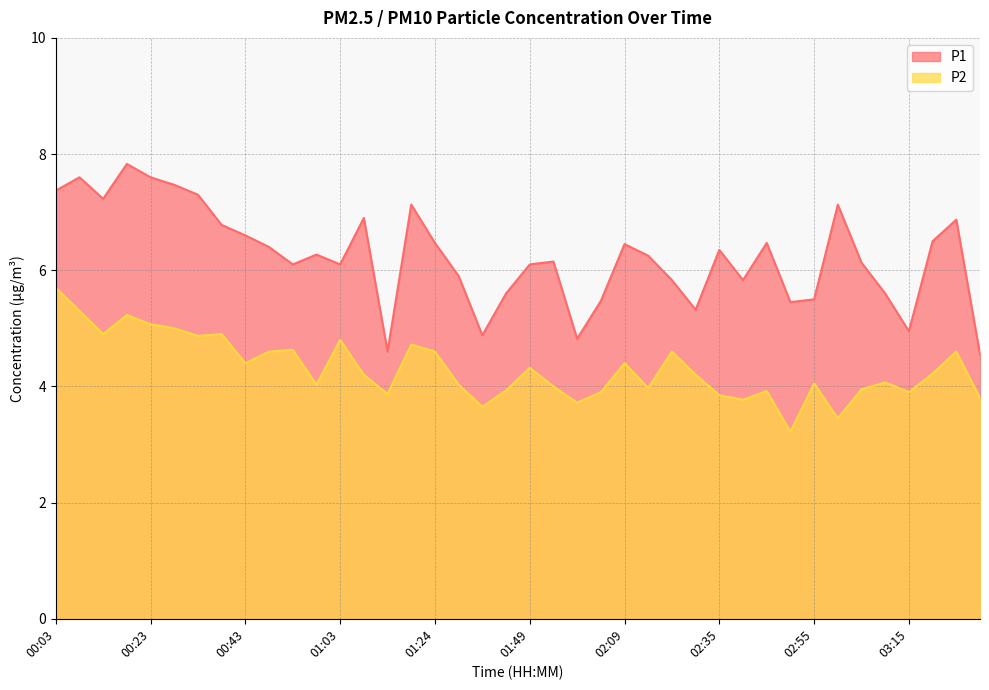

Which series has the largest range (max minus min)?

P1